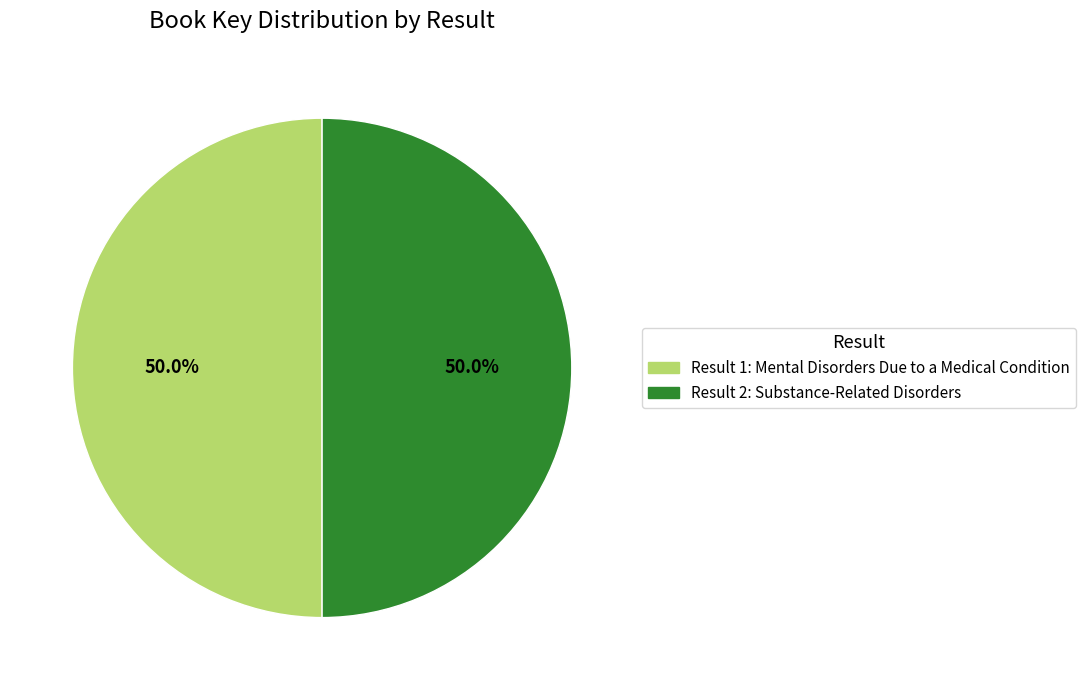

Combined, what portion of the pie is Result 2: Substance-Related Disorders and Result 1: Mental Disorders Due to a Medical Condition?

100.0%